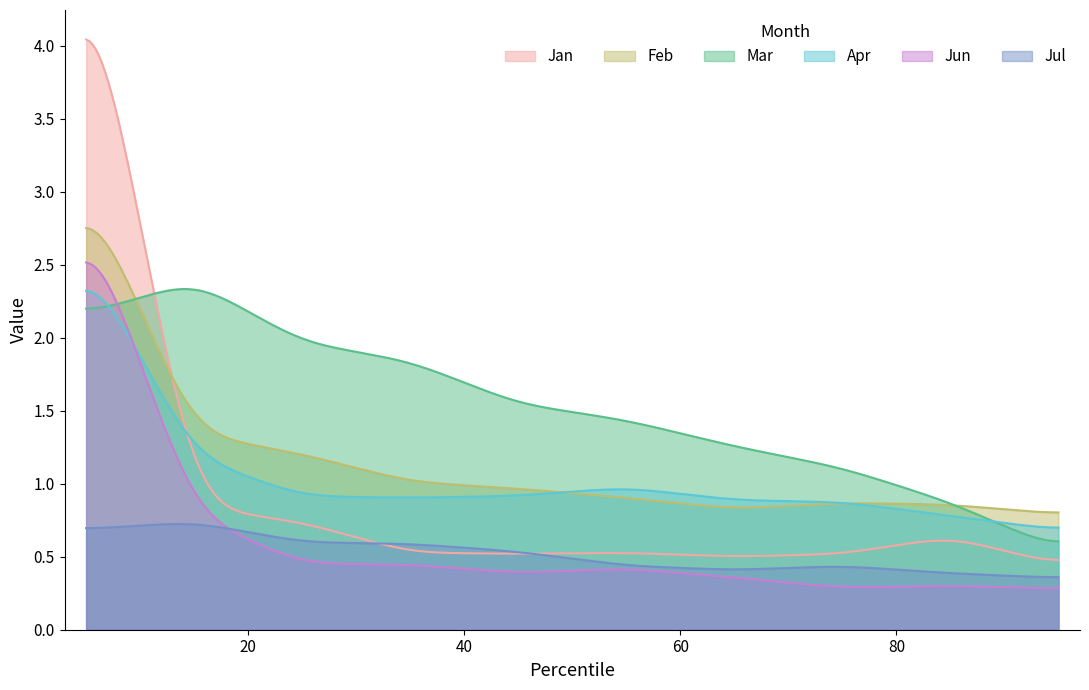

Is the value of Mar at pct05 greater than the value of Jun at pct45?

Yes